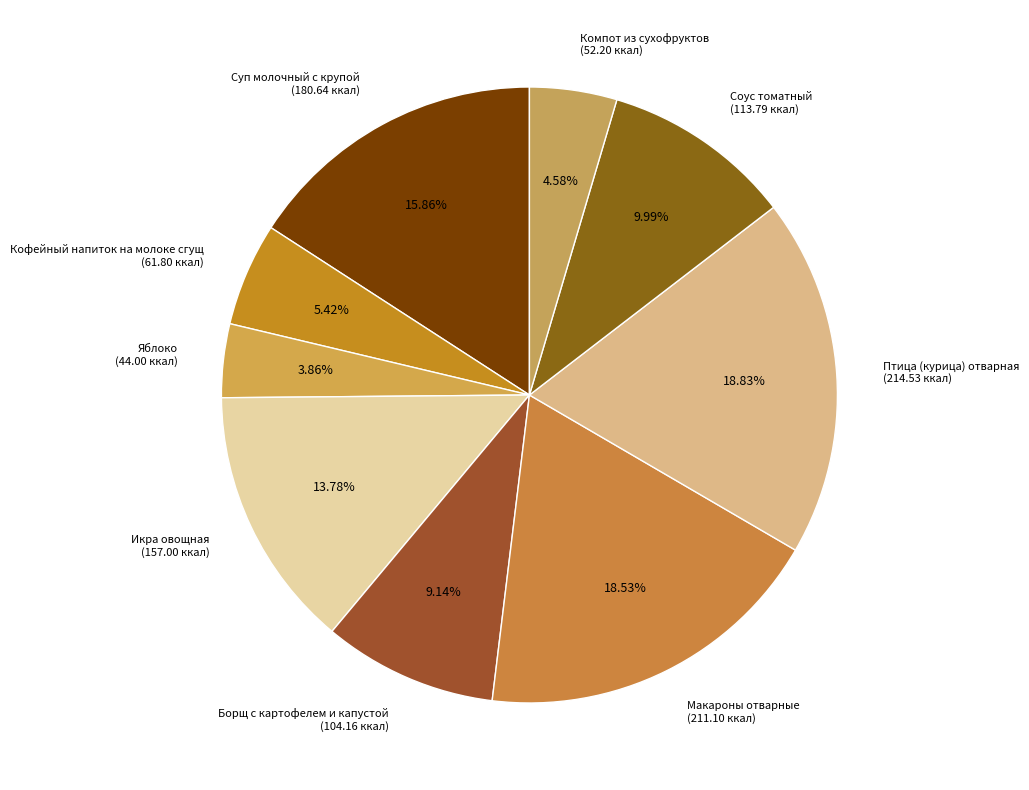

To the nearest percent, what portion does Макароны отварные represent?

19%